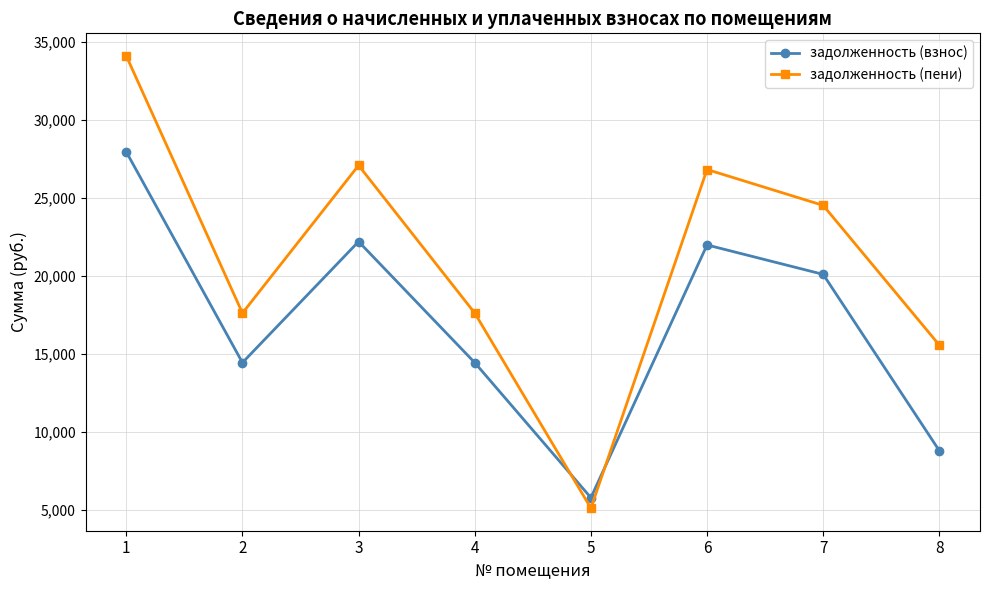

How many values in the задолженность (пени) series are below 24523?

4